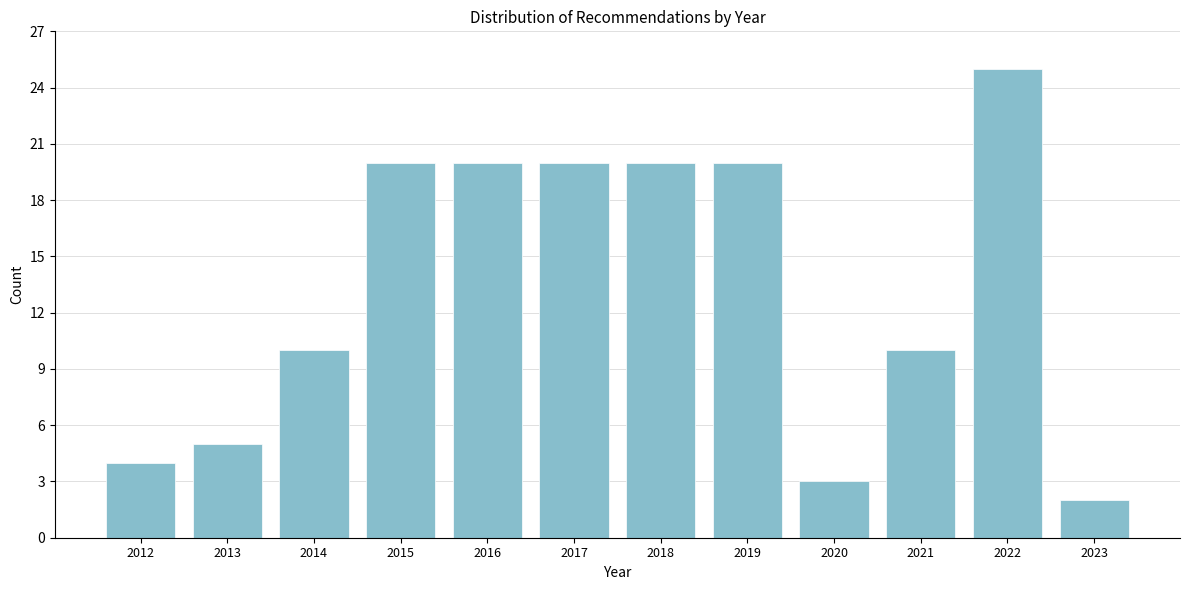

Reading left to right, what are all the values shown in this chart?

4	5	10	20	20	20	20	20	3	10	25	2